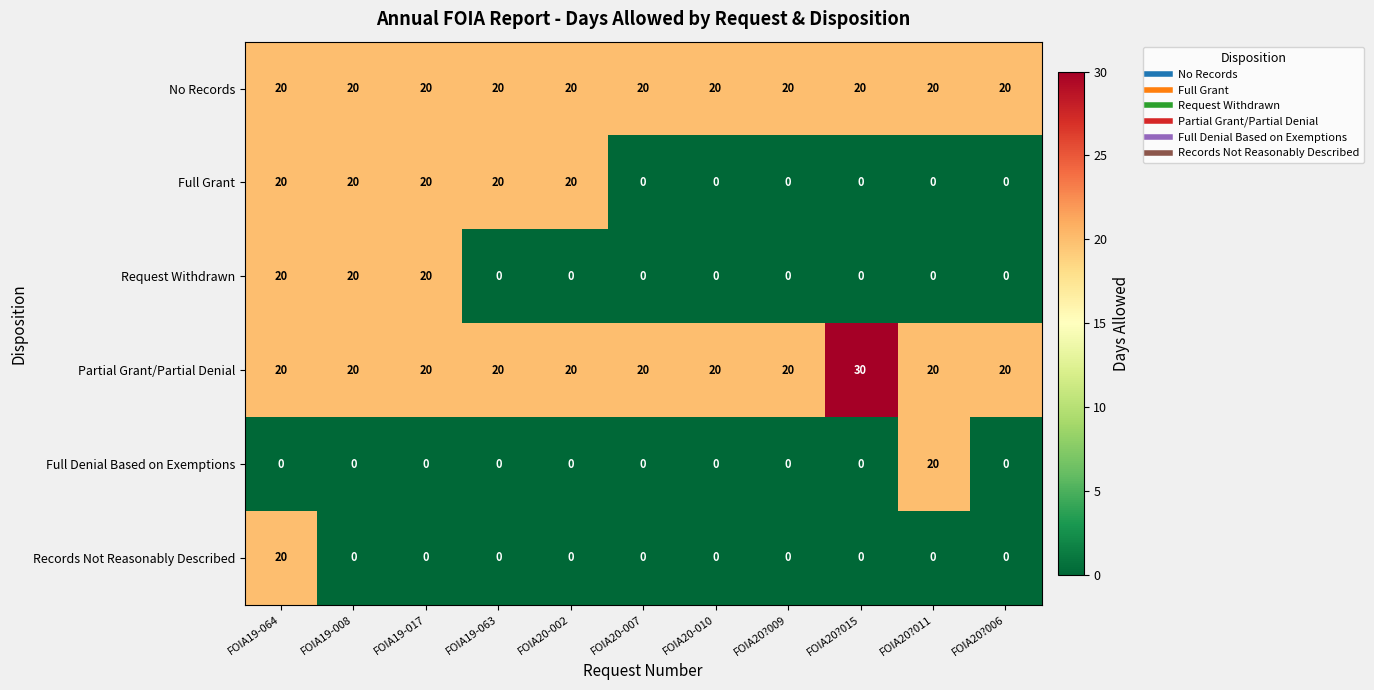

Is it true that Records Not Reasonably Described equals -12 at FOIA20-007?

False